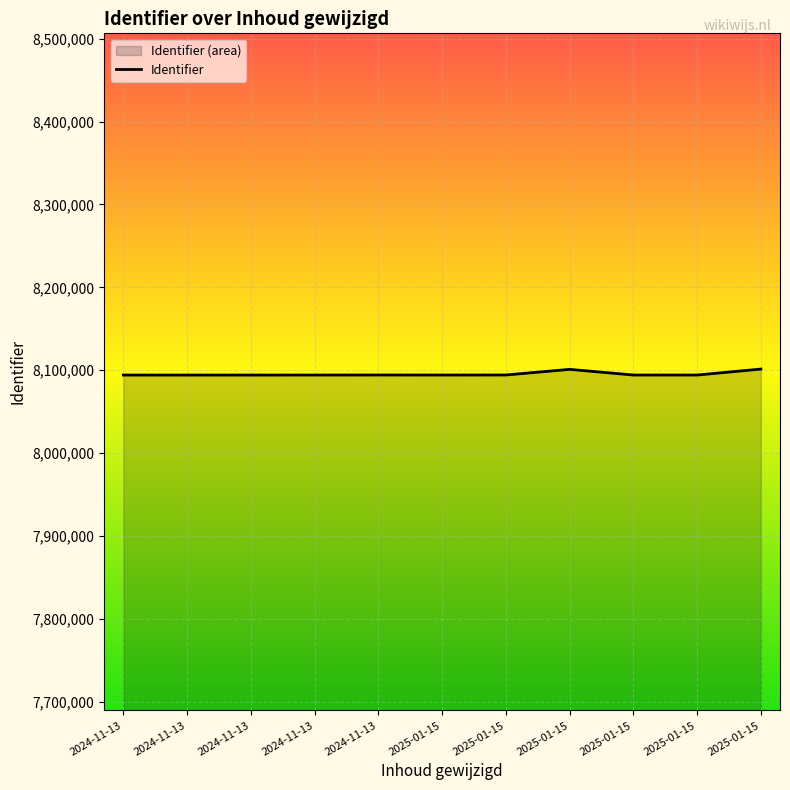

Where is the first local maximum?

2024-11-13